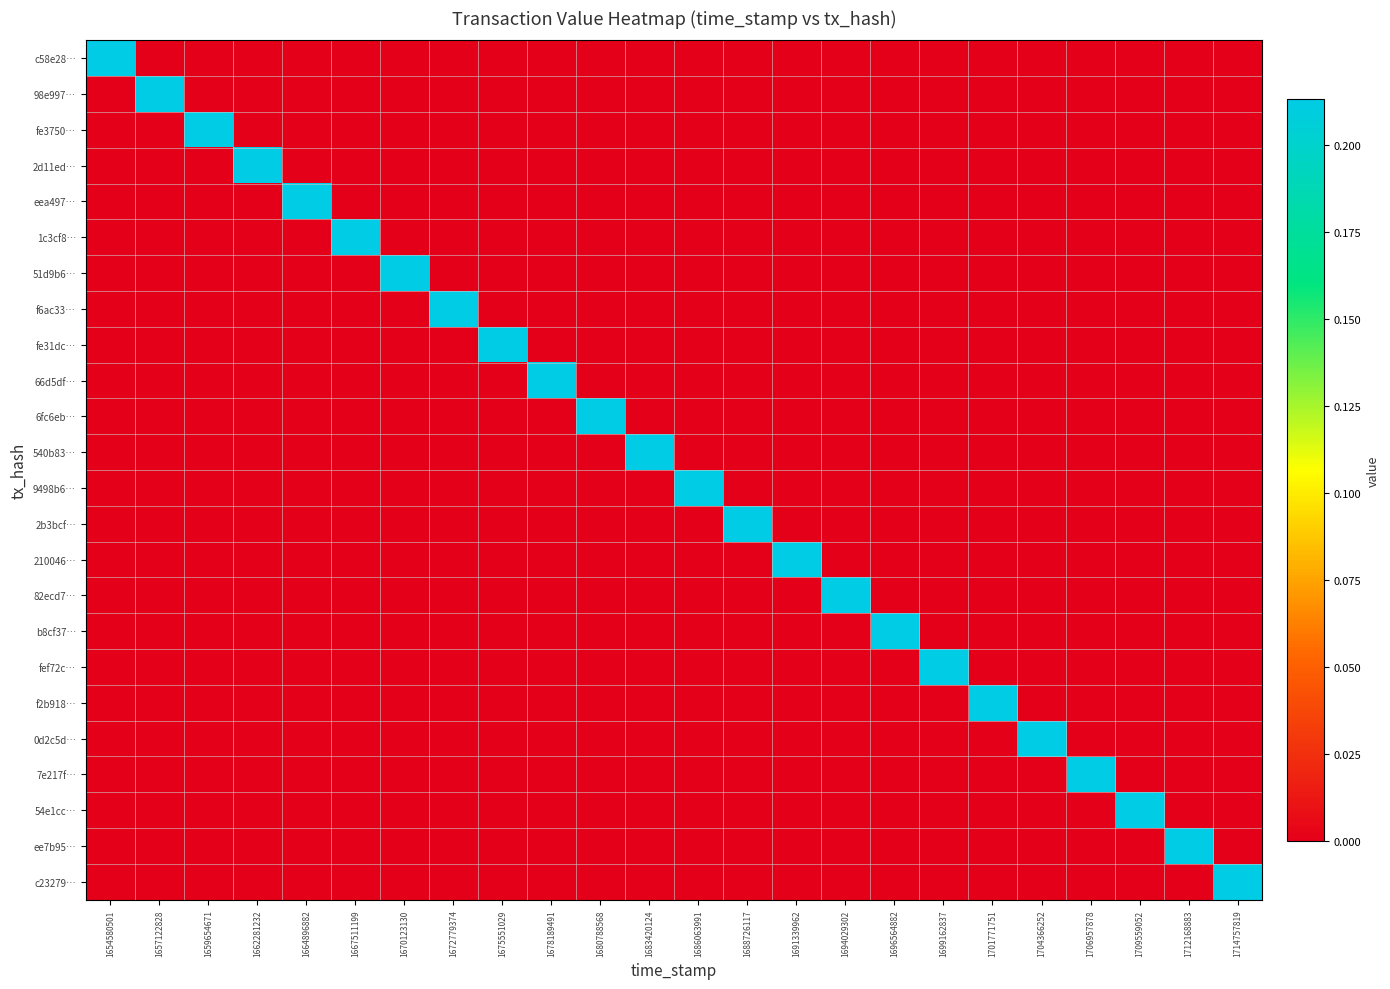

Reading left to right, extract all data points from this chart.

c58e28…: 1654580501=0.2	1657122828=0.0	1659654671=0.0	1662281232=0.0	1664896882=0.0	1667511199=0.0	1670123130=0.0	1672779374=0.0	1675551029=0.0	1678189491=0.0	1680788568=0.0	1683420124=0.0	1686063991=0.0	1688726117=0.0	1691339962=0.0	1694029302=0.0	1696564882=0.0	1699162837=0.0	1701771751=0.0	1704366252=0.0	1706957878=0.0	1709559052=0.0	1712168883=0.0	1714757819=0.0
98e997…: 1654580501=0.0	1657122828=0.2	1659654671=0.0	1662281232=0.0	1664896882=0.0	1667511199=0.0	1670123130=0.0	1672779374=0.0	1675551029=0.0	1678189491=0.0	1680788568=0.0	1683420124=0.0	1686063991=0.0	1688726117=0.0	1691339962=0.0	1694029302=0.0	1696564882=0.0	1699162837=0.0	1701771751=0.0	1704366252=0.0	1706957878=0.0	1709559052=0.0	1712168883=0.0	1714757819=0.0
fe3750…: 1654580501=0.0	1657122828=0.0	1659654671=0.2	1662281232=0.0	1664896882=0.0	1667511199=0.0	1670123130=0.0	1672779374=0.0	1675551029=0.0	1678189491=0.0	1680788568=0.0	1683420124=0.0	1686063991=0.0	1688726117=0.0	1691339962=0.0	1694029302=0.0	1696564882=0.0	1699162837=0.0	1701771751=0.0	1704366252=0.0	1706957878=0.0	1709559052=0.0	1712168883=0.0	1714757819=0.0
2d11ed…: 1654580501=0.0	1657122828=0.0	1659654671=0.0	1662281232=0.2	1664896882=0.0	1667511199=0.0	1670123130=0.0	1672779374=0.0	1675551029=0.0	1678189491=0.0	1680788568=0.0	1683420124=0.0	1686063991=0.0	1688726117=0.0	1691339962=0.0	1694029302=0.0	1696564882=0.0	1699162837=0.0	1701771751=0.0	1704366252=0.0	1706957878=0.0	1709559052=0.0	1712168883=0.0	1714757819=0.0
eea497…: 1654580501=0.0	1657122828=0.0	1659654671=0.0	1662281232=0.0	1664896882=0.2	1667511199=0.0	1670123130=0.0	1672779374=0.0	1675551029=0.0	1678189491=0.0	1680788568=0.0	1683420124=0.0	1686063991=0.0	1688726117=0.0	1691339962=0.0	1694029302=0.0	1696564882=0.0	1699162837=0.0	1701771751=0.0	1704366252=0.0	1706957878=0.0	1709559052=0.0	1712168883=0.0	1714757819=0.0
1c3cf8…: 1654580501=0.0	1657122828=0.0	1659654671=0.0	1662281232=0.0	1664896882=0.0	1667511199=0.2	1670123130=0.0	1672779374=0.0	1675551029=0.0	1678189491=0.0	1680788568=0.0	1683420124=0.0	1686063991=0.0	1688726117=0.0	1691339962=0.0	1694029302=0.0	1696564882=0.0	1699162837=0.0	1701771751=0.0	1704366252=0.0	1706957878=0.0	1709559052=0.0	1712168883=0.0	1714757819=0.0
51d9b6…: 1654580501=0.0	1657122828=0.0	1659654671=0.0	1662281232=0.0	1664896882=0.0	1667511199=0.0	1670123130=0.2	1672779374=0.0	1675551029=0.0	1678189491=0.0	1680788568=0.0	1683420124=0.0	1686063991=0.0	1688726117=0.0	1691339962=0.0	1694029302=0.0	1696564882=0.0	1699162837=0.0	1701771751=0.0	1704366252=0.0	1706957878=0.0	1709559052=0.0	1712168883=0.0	1714757819=0.0
f6ac33…: 1654580501=0.0	1657122828=0.0	1659654671=0.0	1662281232=0.0	1664896882=0.0	1667511199=0.0	1670123130=0.0	1672779374=0.2	1675551029=0.0	1678189491=0.0	1680788568=0.0	1683420124=0.0	1686063991=0.0	1688726117=0.0	1691339962=0.0	1694029302=0.0	1696564882=0.0	1699162837=0.0	1701771751=0.0	1704366252=0.0	1706957878=0.0	1709559052=0.0	1712168883=0.0	1714757819=0.0
fe31dc…: 1654580501=0.0	1657122828=0.0	1659654671=0.0	1662281232=0.0	1664896882=0.0	1667511199=0.0	1670123130=0.0	1672779374=0.0	1675551029=0.2	1678189491=0.0	1680788568=0.0	1683420124=0.0	1686063991=0.0	1688726117=0.0	1691339962=0.0	1694029302=0.0	1696564882=0.0	1699162837=0.0	1701771751=0.0	1704366252=0.0	1706957878=0.0	1709559052=0.0	1712168883=0.0	1714757819=0.0
66d5df…: 1654580501=0.0	1657122828=0.0	1659654671=0.0	1662281232=0.0	1664896882=0.0	1667511199=0.0	1670123130=0.0	1672779374=0.0	1675551029=0.0	1678189491=0.2	1680788568=0.0	1683420124=0.0	1686063991=0.0	1688726117=0.0	1691339962=0.0	1694029302=0.0	1696564882=0.0	1699162837=0.0	1701771751=0.0	1704366252=0.0	1706957878=0.0	1709559052=0.0	1712168883=0.0	1714757819=0.0
6fc6eb…: 1654580501=0.0	1657122828=0.0	1659654671=0.0	1662281232=0.0	1664896882=0.0	1667511199=0.0	1670123130=0.0	1672779374=0.0	1675551029=0.0	1678189491=0.0	1680788568=0.2	1683420124=0.0	1686063991=0.0	1688726117=0.0	1691339962=0.0	1694029302=0.0	1696564882=0.0	1699162837=0.0	1701771751=0.0	1704366252=0.0	1706957878=0.0	1709559052=0.0	1712168883=0.0	1714757819=0.0
540b83…: 1654580501=0.0	1657122828=0.0	1659654671=0.0	1662281232=0.0	1664896882=0.0	1667511199=0.0	1670123130=0.0	1672779374=0.0	1675551029=0.0	1678189491=0.0	1680788568=0.0	1683420124=0.2	1686063991=0.0	1688726117=0.0	1691339962=0.0	1694029302=0.0	1696564882=0.0	1699162837=0.0	1701771751=0.0	1704366252=0.0	1706957878=0.0	1709559052=0.0	1712168883=0.0	1714757819=0.0
9498b6…: 1654580501=0.0	1657122828=0.0	1659654671=0.0	1662281232=0.0	1664896882=0.0	1667511199=0.0	1670123130=0.0	1672779374=0.0	1675551029=0.0	1678189491=0.0	1680788568=0.0	1683420124=0.0	1686063991=0.2	1688726117=0.0	1691339962=0.0	1694029302=0.0	1696564882=0.0	1699162837=0.0	1701771751=0.0	1704366252=0.0	1706957878=0.0	1709559052=0.0	1712168883=0.0	1714757819=0.0
2b3bcf…: 1654580501=0.0	1657122828=0.0	1659654671=0.0	1662281232=0.0	1664896882=0.0	1667511199=0.0	1670123130=0.0	1672779374=0.0	1675551029=0.0	1678189491=0.0	1680788568=0.0	1683420124=0.0	1686063991=0.0	1688726117=0.2	1691339962=0.0	1694029302=0.0	1696564882=0.0	1699162837=0.0	1701771751=0.0	1704366252=0.0	1706957878=0.0	1709559052=0.0	1712168883=0.0	1714757819=0.0
210046…: 1654580501=0.0	1657122828=0.0	1659654671=0.0	1662281232=0.0	1664896882=0.0	1667511199=0.0	1670123130=0.0	1672779374=0.0	1675551029=0.0	1678189491=0.0	1680788568=0.0	1683420124=0.0	1686063991=0.0	1688726117=0.0	1691339962=0.2	1694029302=0.0	1696564882=0.0	1699162837=0.0	1701771751=0.0	1704366252=0.0	1706957878=0.0	1709559052=0.0	1712168883=0.0	1714757819=0.0
82ecd7…: 1654580501=0.0	1657122828=0.0	1659654671=0.0	1662281232=0.0	1664896882=0.0	1667511199=0.0	1670123130=0.0	1672779374=0.0	1675551029=0.0	1678189491=0.0	1680788568=0.0	1683420124=0.0	1686063991=0.0	1688726117=0.0	1691339962=0.0	1694029302=0.2	1696564882=0.0	1699162837=0.0	1701771751=0.0	1704366252=0.0	1706957878=0.0	1709559052=0.0	1712168883=0.0	1714757819=0.0
b8cf37…: 1654580501=0.0	1657122828=0.0	1659654671=0.0	1662281232=0.0	1664896882=0.0	1667511199=0.0	1670123130=0.0	1672779374=0.0	1675551029=0.0	1678189491=0.0	1680788568=0.0	1683420124=0.0	1686063991=0.0	1688726117=0.0	1691339962=0.0	1694029302=0.0	1696564882=0.2	1699162837=0.0	1701771751=0.0	1704366252=0.0	1706957878=0.0	1709559052=0.0	1712168883=0.0	1714757819=0.0
fef72c…: 1654580501=0.0	1657122828=0.0	1659654671=0.0	1662281232=0.0	1664896882=0.0	1667511199=0.0	1670123130=0.0	1672779374=0.0	1675551029=0.0	1678189491=0.0	1680788568=0.0	1683420124=0.0	1686063991=0.0	1688726117=0.0	1691339962=0.0	1694029302=0.0	1696564882=0.0	1699162837=0.2	1701771751=0.0	1704366252=0.0	1706957878=0.0	1709559052=0.0	1712168883=0.0	1714757819=0.0
f2b918…: 1654580501=0.0	1657122828=0.0	1659654671=0.0	1662281232=0.0	1664896882=0.0	1667511199=0.0	1670123130=0.0	1672779374=0.0	1675551029=0.0	1678189491=0.0	1680788568=0.0	1683420124=0.0	1686063991=0.0	1688726117=0.0	1691339962=0.0	1694029302=0.0	1696564882=0.0	1699162837=0.0	1701771751=0.2	1704366252=0.0	1706957878=0.0	1709559052=0.0	1712168883=0.0	1714757819=0.0
0d2c5d…: 1654580501=0.0	1657122828=0.0	1659654671=0.0	1662281232=0.0	1664896882=0.0	1667511199=0.0	1670123130=0.0	1672779374=0.0	1675551029=0.0	1678189491=0.0	1680788568=0.0	1683420124=0.0	1686063991=0.0	1688726117=0.0	1691339962=0.0	1694029302=0.0	1696564882=0.0	1699162837=0.0	1701771751=0.0	1704366252=0.2	1706957878=0.0	1709559052=0.0	1712168883=0.0	1714757819=0.0
7e217f…: 1654580501=0.0	1657122828=0.0	1659654671=0.0	1662281232=0.0	1664896882=0.0	1667511199=0.0	1670123130=0.0	1672779374=0.0	1675551029=0.0	1678189491=0.0	1680788568=0.0	1683420124=0.0	1686063991=0.0	1688726117=0.0	1691339962=0.0	1694029302=0.0	1696564882=0.0	1699162837=0.0	1701771751=0.0	1704366252=0.0	1706957878=0.2	1709559052=0.0	1712168883=0.0	1714757819=0.0
54e1cc…: 1654580501=0.0	1657122828=0.0	1659654671=0.0	1662281232=0.0	1664896882=0.0	1667511199=0.0	1670123130=0.0	1672779374=0.0	1675551029=0.0	1678189491=0.0	1680788568=0.0	1683420124=0.0	1686063991=0.0	1688726117=0.0	1691339962=0.0	1694029302=0.0	1696564882=0.0	1699162837=0.0	1701771751=0.0	1704366252=0.0	1706957878=0.0	1709559052=0.2	1712168883=0.0	1714757819=0.0
ee7b95…: 1654580501=0.0	1657122828=0.0	1659654671=0.0	1662281232=0.0	1664896882=0.0	1667511199=0.0	1670123130=0.0	1672779374=0.0	1675551029=0.0	1678189491=0.0	1680788568=0.0	1683420124=0.0	1686063991=0.0	1688726117=0.0	1691339962=0.0	1694029302=0.0	1696564882=0.0	1699162837=0.0	1701771751=0.0	1704366252=0.0	1706957878=0.0	1709559052=0.0	1712168883=0.2	1714757819=0.0
c23279…: 1654580501=0.0	1657122828=0.0	1659654671=0.0	1662281232=0.0	1664896882=0.0	1667511199=0.0	1670123130=0.0	1672779374=0.0	1675551029=0.0	1678189491=0.0	1680788568=0.0	1683420124=0.0	1686063991=0.0	1688726117=0.0	1691339962=0.0	1694029302=0.0	1696564882=0.0	1699162837=0.0	1701771751=0.0	1704366252=0.0	1706957878=0.0	1709559052=0.0	1712168883=0.0	1714757819=0.2